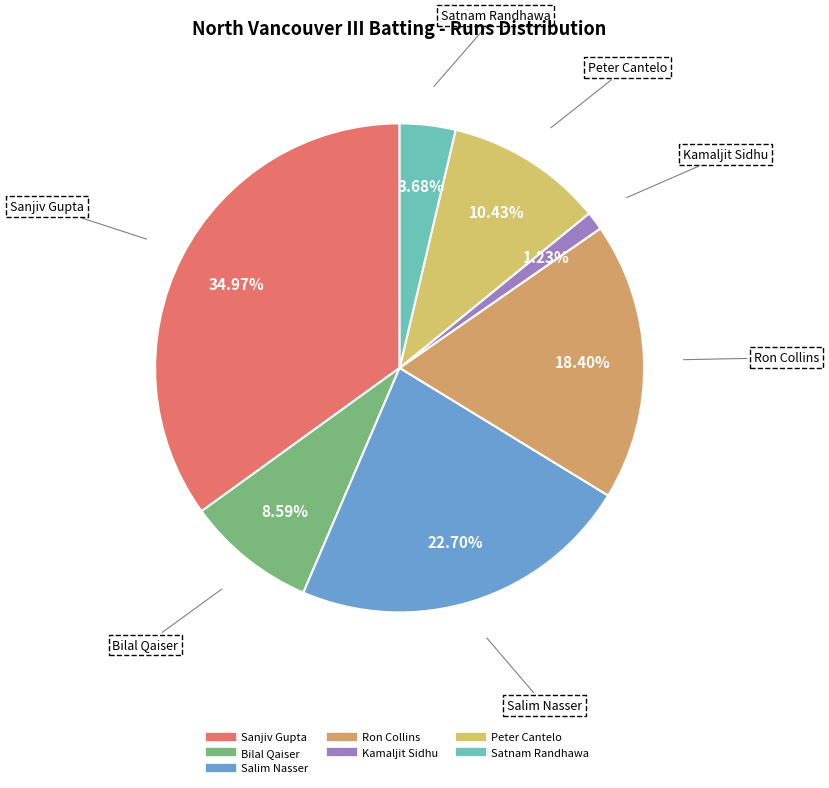

How many segments does this pie chart have?

7